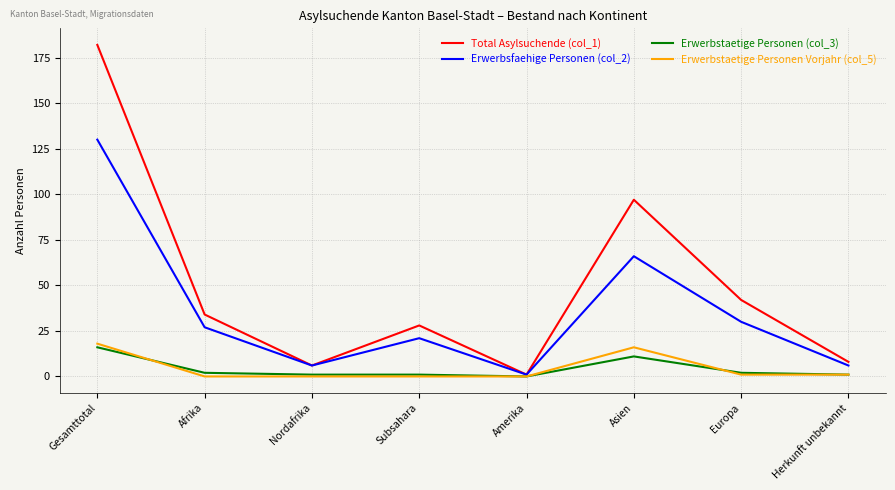

What is the maximum value for Erwerbstaetige Personen Vorjahr (col_5)?

18